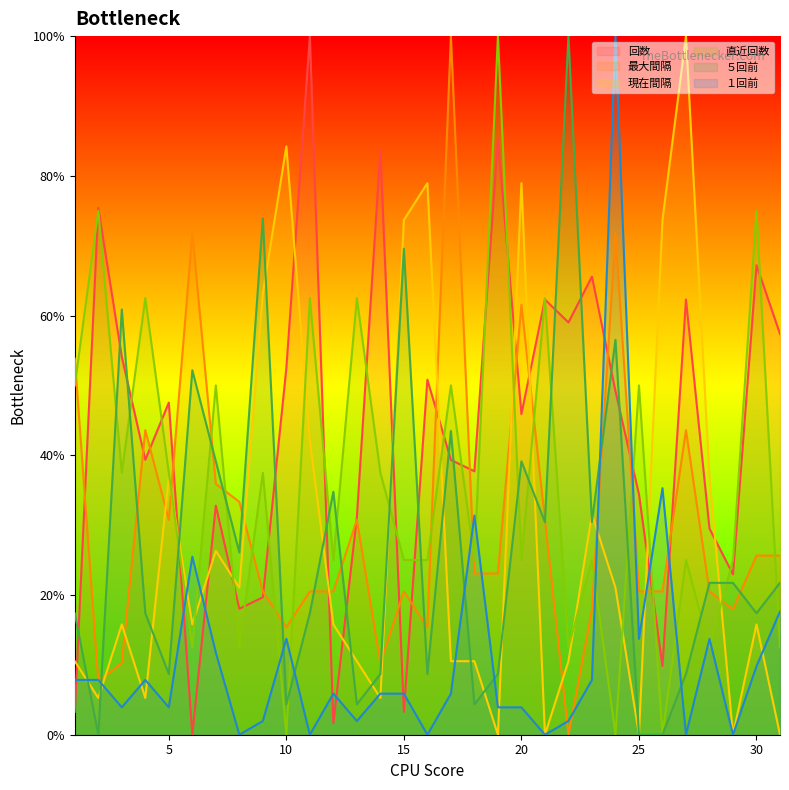

What is the difference between the highest and lowest values at 14?

78.3